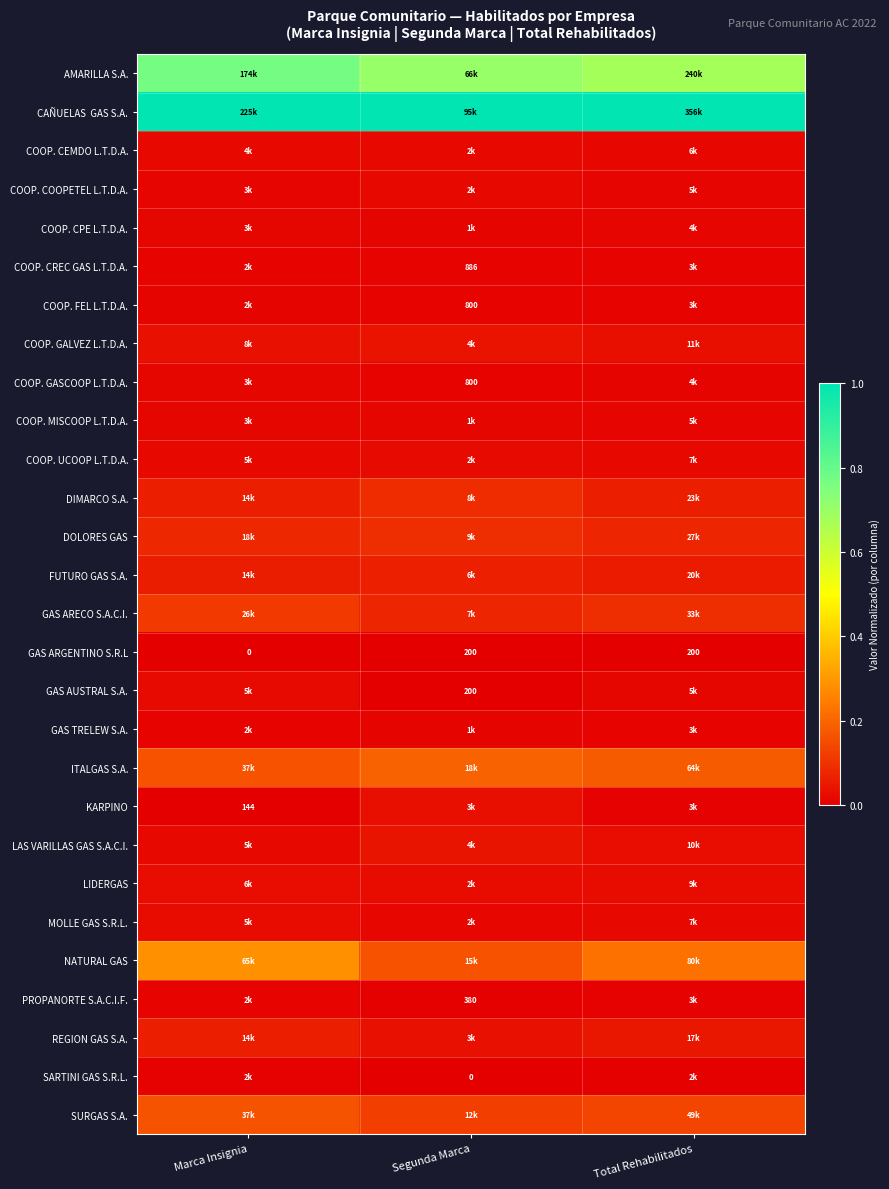

The value of LAS VARILLAS GAS S.A.C.I. at Marca Insignia is 0.0. True or false?

False